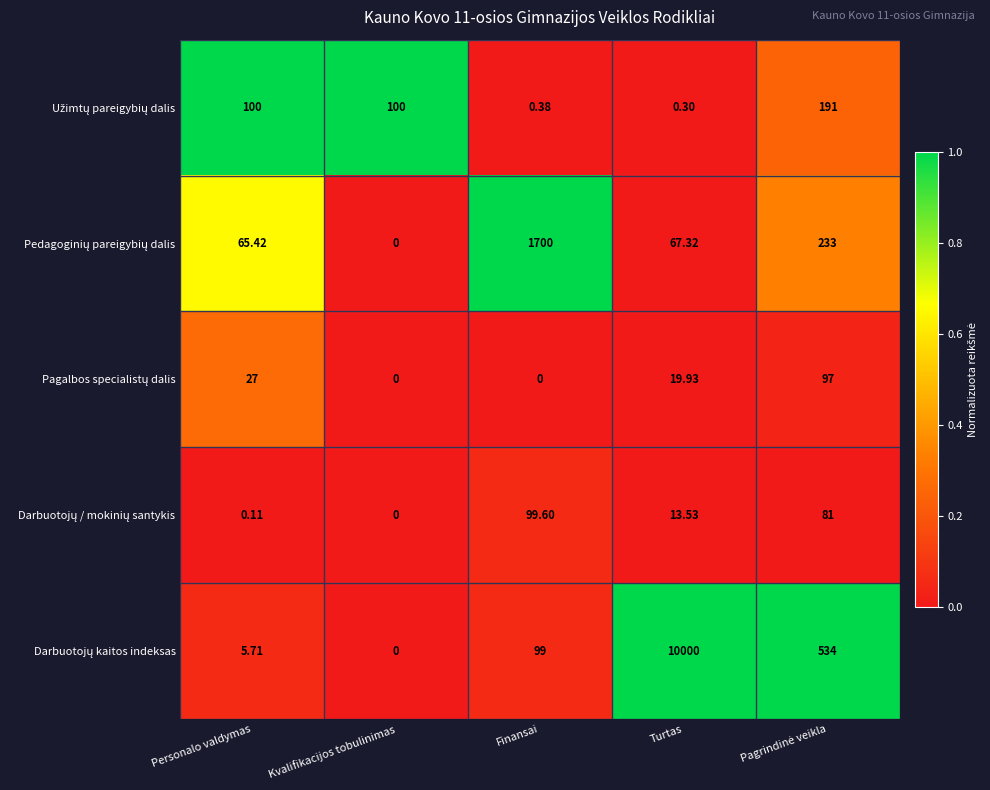

At which category is the sum across all series the highest?

Turtas